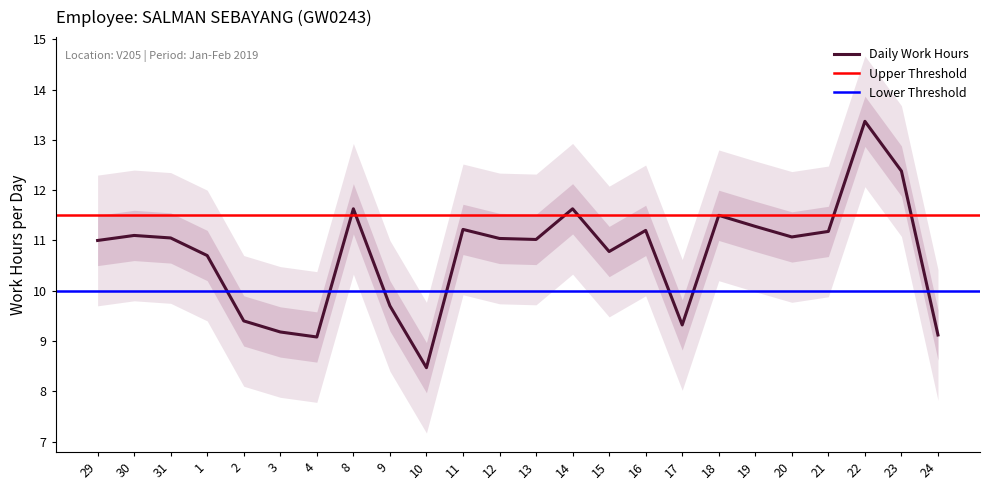

What is the label of the 12th point from the right?

13